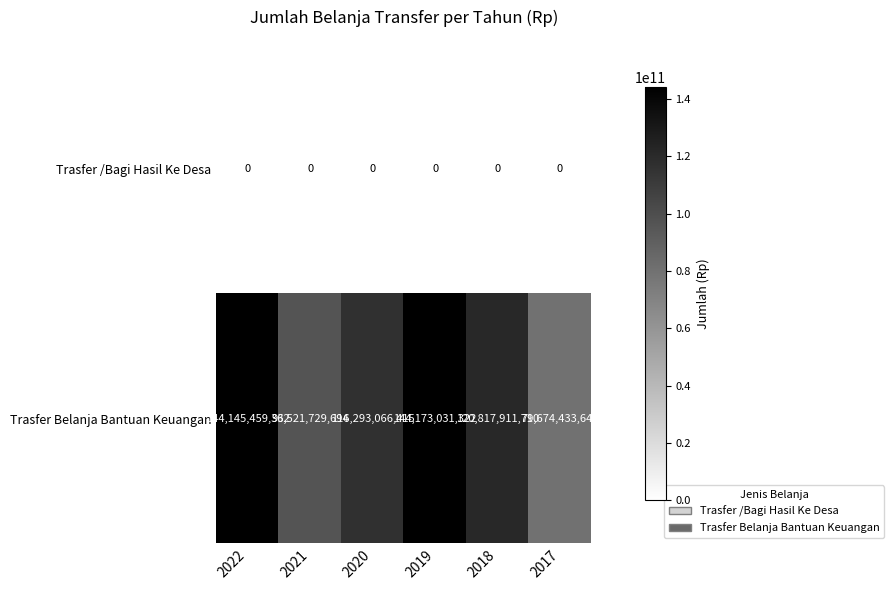

Which label corresponds to the largest value in the chart?

2019